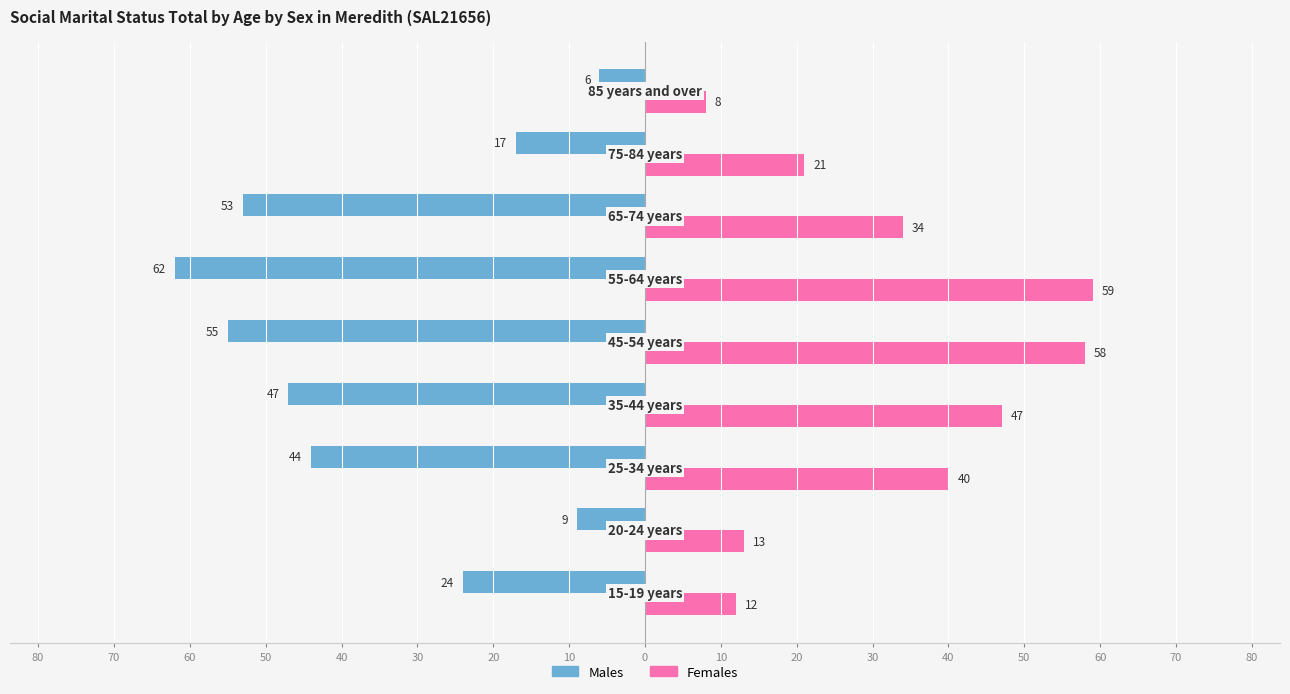

What is the average value of the Females series?

32